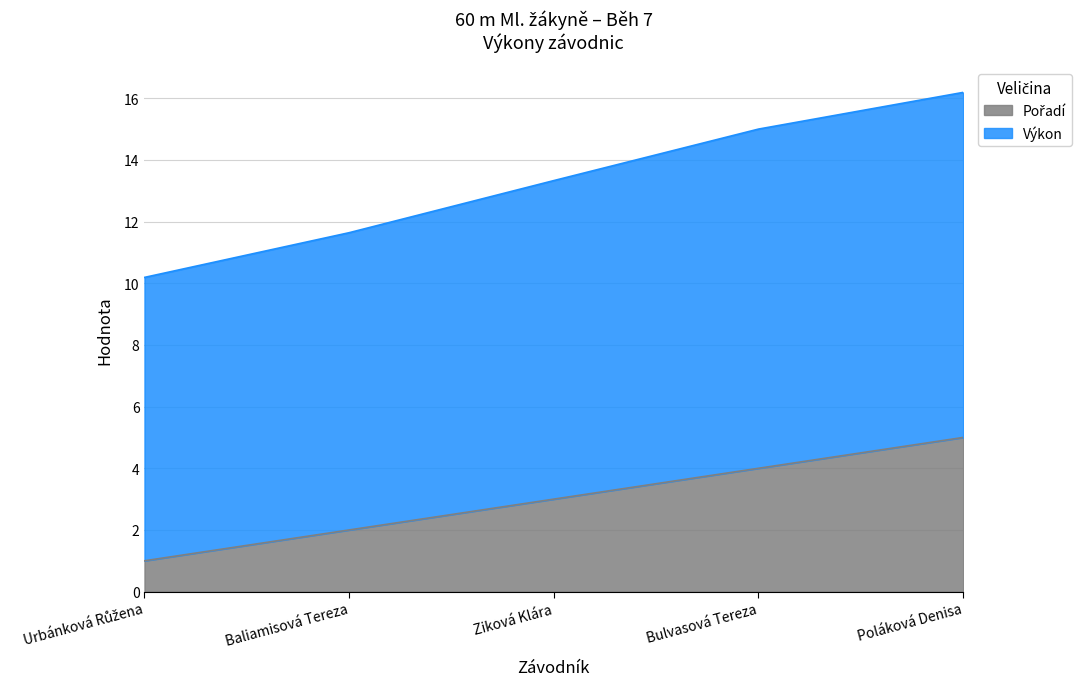

What is the label of the 5th point from the right?

Urbánková Růžena